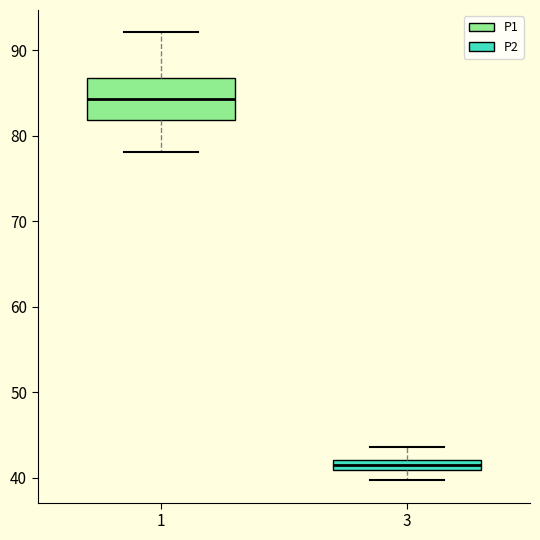

Where does the upper whisker of the box at x = 3 end on the y-axis? The values are not printed on the chart, so give them approximately, as read against the axis.

44